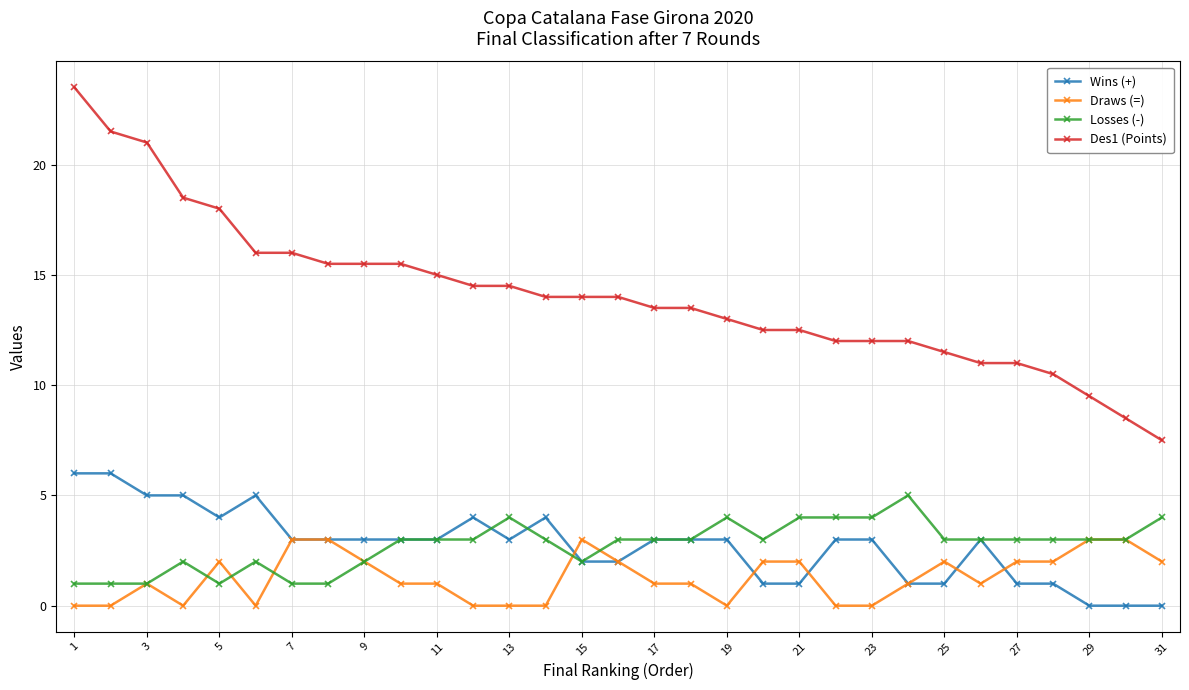

What is the minimum value for Des1 (Points)?

7.5